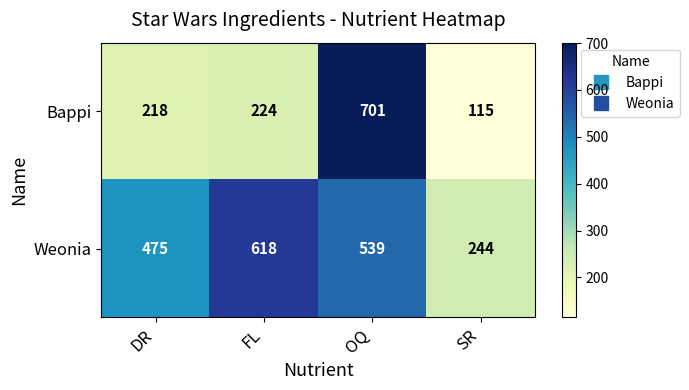

How many data points in Bappi are less than 224?

2